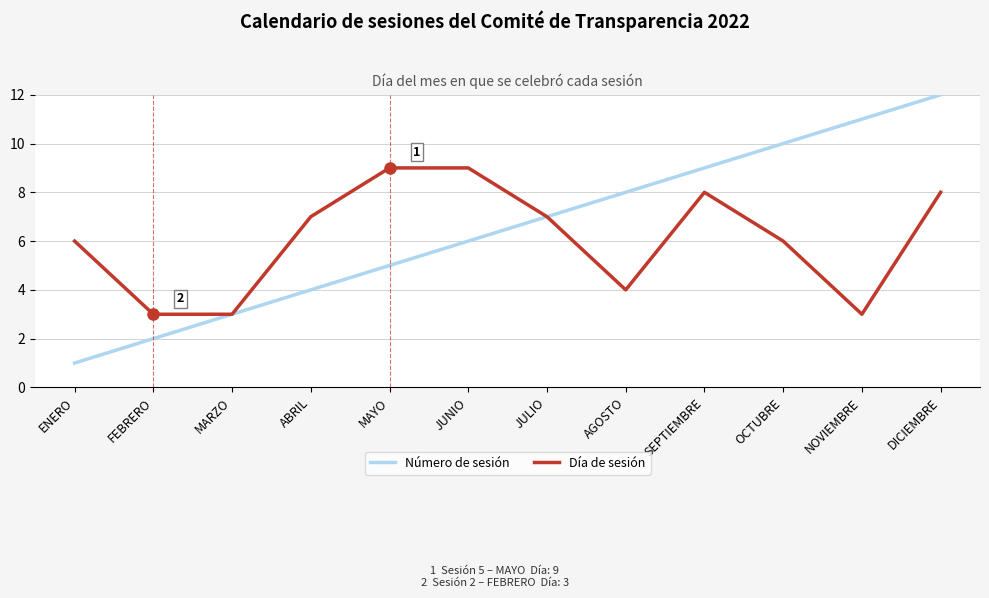

Between MARZO and ABRIL, which series saw the biggest shift?

Día de sesión